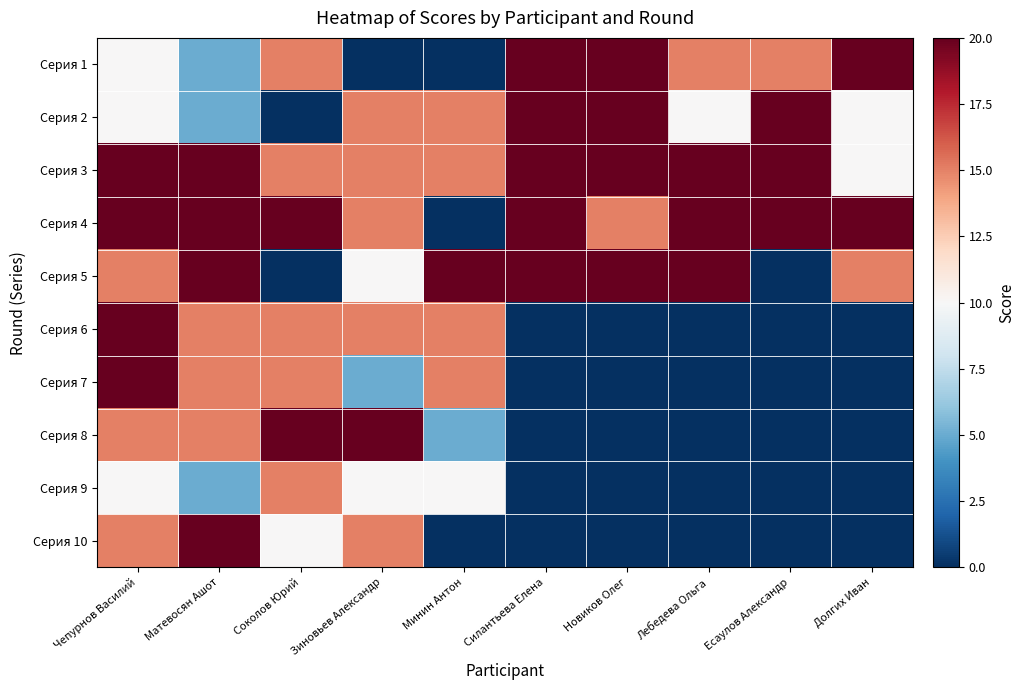

Reading right to left, list all the values displayed in this chart.

Серия 1: Долгих Иван=20	Есаулов Александр=15	Лебедева Ольга=15	Новиков Олег=20	Силантьева Елена=20	Минин Антон=0	Зиновьев Александр=0	Соколов Юрий=15	Матевосян Ашот=5	Чепурнов Василий=10
Серия 2: Долгих Иван=10	Есаулов Александр=20	Лебедева Ольга=10	Новиков Олег=20	Силантьева Елена=20	Минин Антон=15	Зиновьев Александр=15	Соколов Юрий=0	Матевосян Ашот=5	Чепурнов Василий=10
Серия 3: Долгих Иван=10	Есаулов Александр=20	Лебедева Ольга=20	Новиков Олег=20	Силантьева Елена=20	Минин Антон=15	Зиновьев Александр=15	Соколов Юрий=15	Матевосян Ашот=20	Чепурнов Василий=20
Серия 4: Долгих Иван=20	Есаулов Александр=20	Лебедева Ольга=20	Новиков Олег=15	Силантьева Елена=20	Минин Антон=0	Зиновьев Александр=15	Соколов Юрий=20	Матевосян Ашот=20	Чепурнов Василий=20
Серия 5: Долгих Иван=15	Есаулов Александр=0	Лебедева Ольга=20	Новиков Олег=20	Силантьева Елена=20	Минин Антон=20	Зиновьев Александр=10	Соколов Юрий=0	Матевосян Ашот=20	Чепурнов Василий=15
Серия 6: Долгих Иван=0	Есаулов Александр=0	Лебедева Ольга=0	Новиков Олег=0	Силантьева Елена=0	Минин Антон=15	Зиновьев Александр=15	Соколов Юрий=15	Матевосян Ашот=15	Чепурнов Василий=20
Серия 7: Долгих Иван=0	Есаулов Александр=0	Лебедева Ольга=0	Новиков Олег=0	Силантьева Елена=0	Минин Антон=15	Зиновьев Александр=5	Соколов Юрий=15	Матевосян Ашот=15	Чепурнов Василий=20
Серия 8: Долгих Иван=0	Есаулов Александр=0	Лебедева Ольга=0	Новиков Олег=0	Силантьева Елена=0	Минин Антон=5	Зиновьев Александр=20	Соколов Юрий=20	Матевосян Ашот=15	Чепурнов Василий=15
Серия 9: Долгих Иван=0	Есаулов Александр=0	Лебедева Ольга=0	Новиков Олег=0	Силантьева Елена=0	Минин Антон=10	Зиновьев Александр=10	Соколов Юрий=15	Матевосян Ашот=5	Чепурнов Василий=10
Серия 10: Долгих Иван=0	Есаулов Александр=0	Лебедева Ольга=0	Новиков Олег=0	Силантьева Елена=0	Минин Антон=0	Зиновьев Александр=15	Соколов Юрий=10	Матевосян Ашот=20	Чепурнов Василий=15